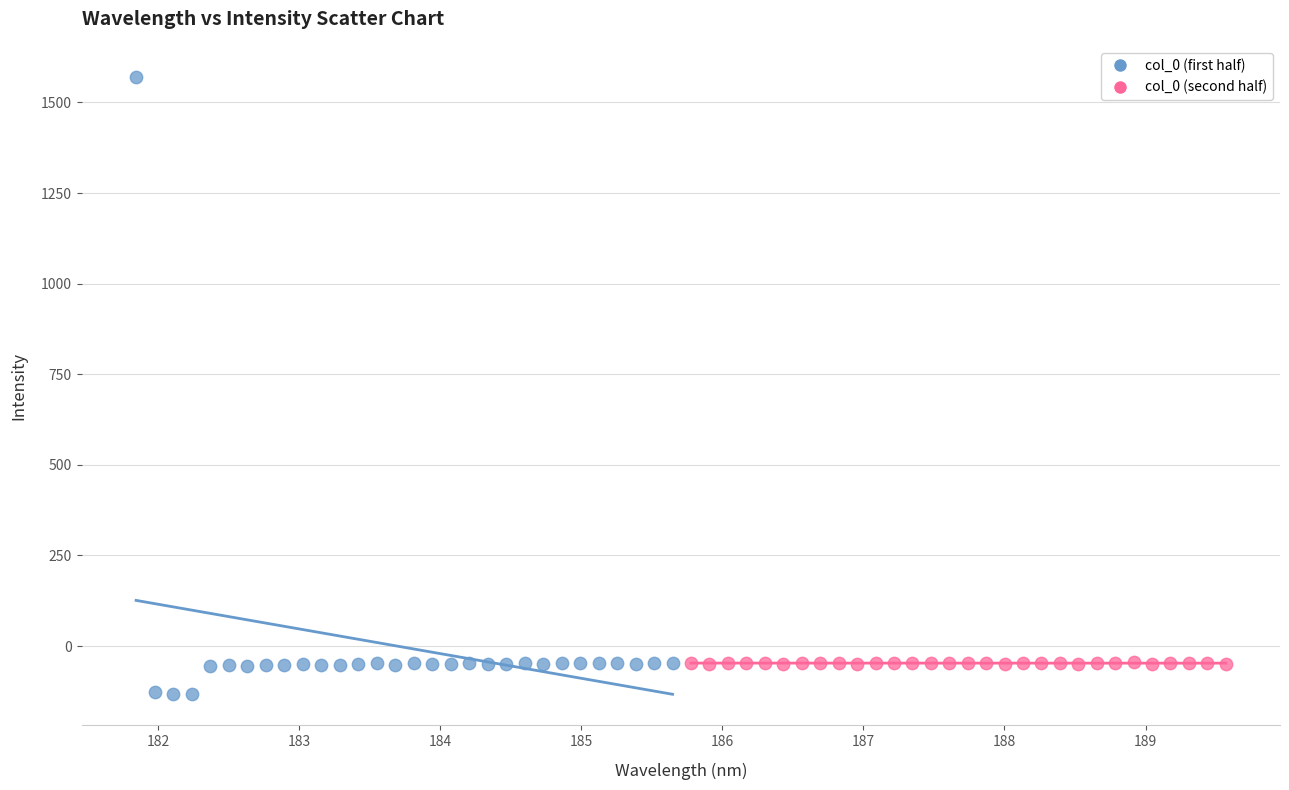

Which series contains the highest Y value?

col_0 (first half)